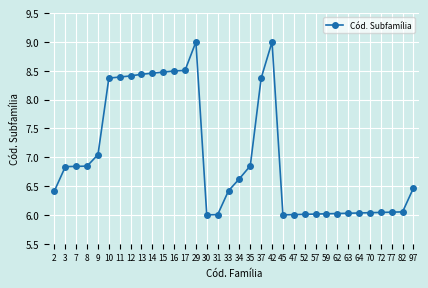

How many distinct data groups are displayed?

1